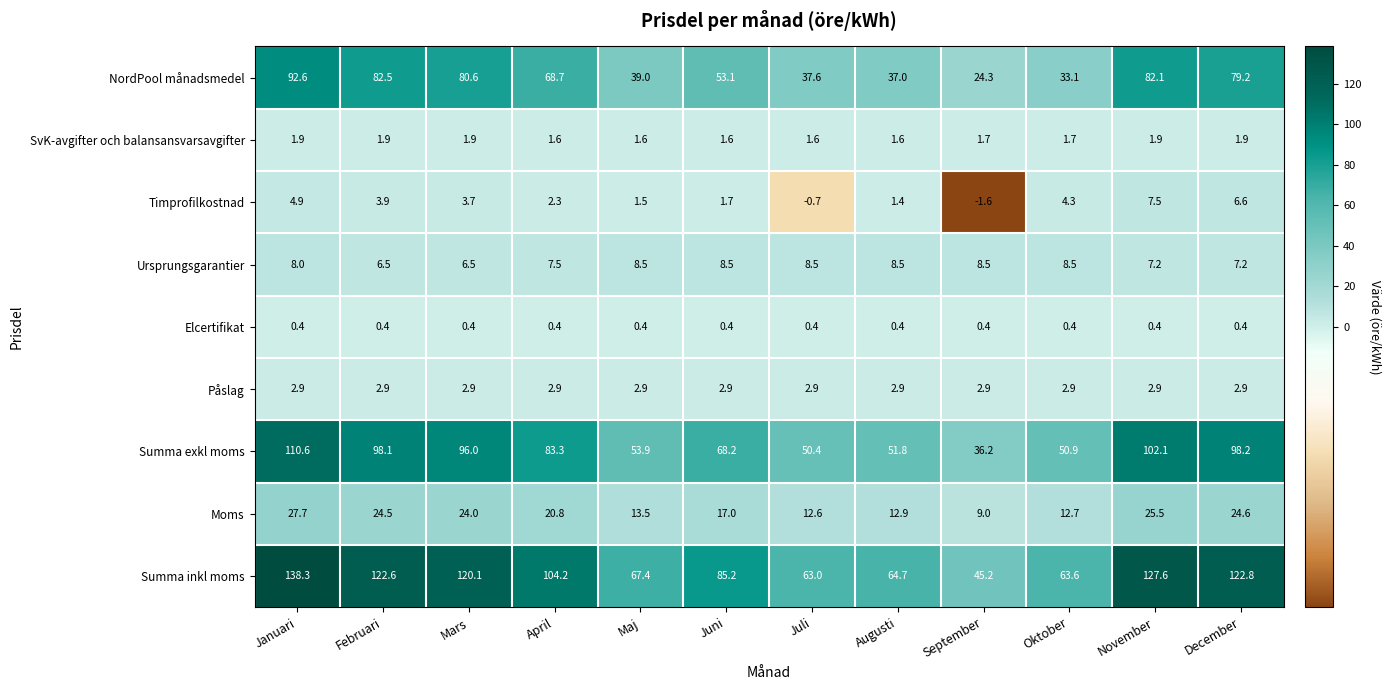

List the series in order of their peak value, lowest first.

Elcertifikat, SvK-avgifter och balansansvarsavgifter, Påslag, Timprofilkostnad, Ursprungsgarantier, Moms, NordPool månadsmedel, Summa exkl moms, Summa inkl moms